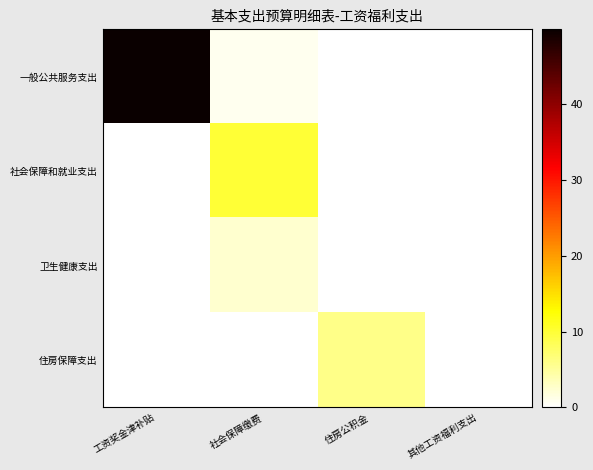

What is the greatest value displayed?

49.9